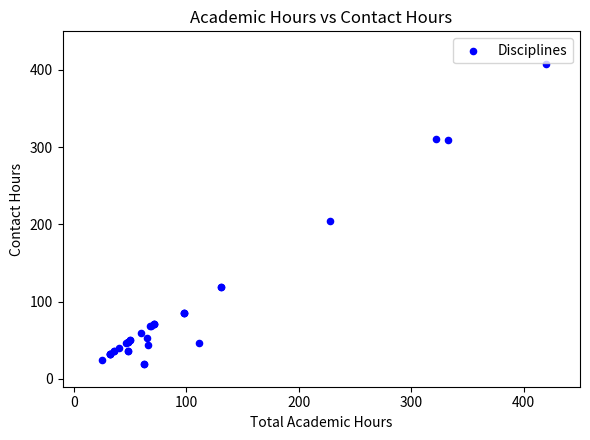

What Y value in the scatter plot is closest to 214?

204